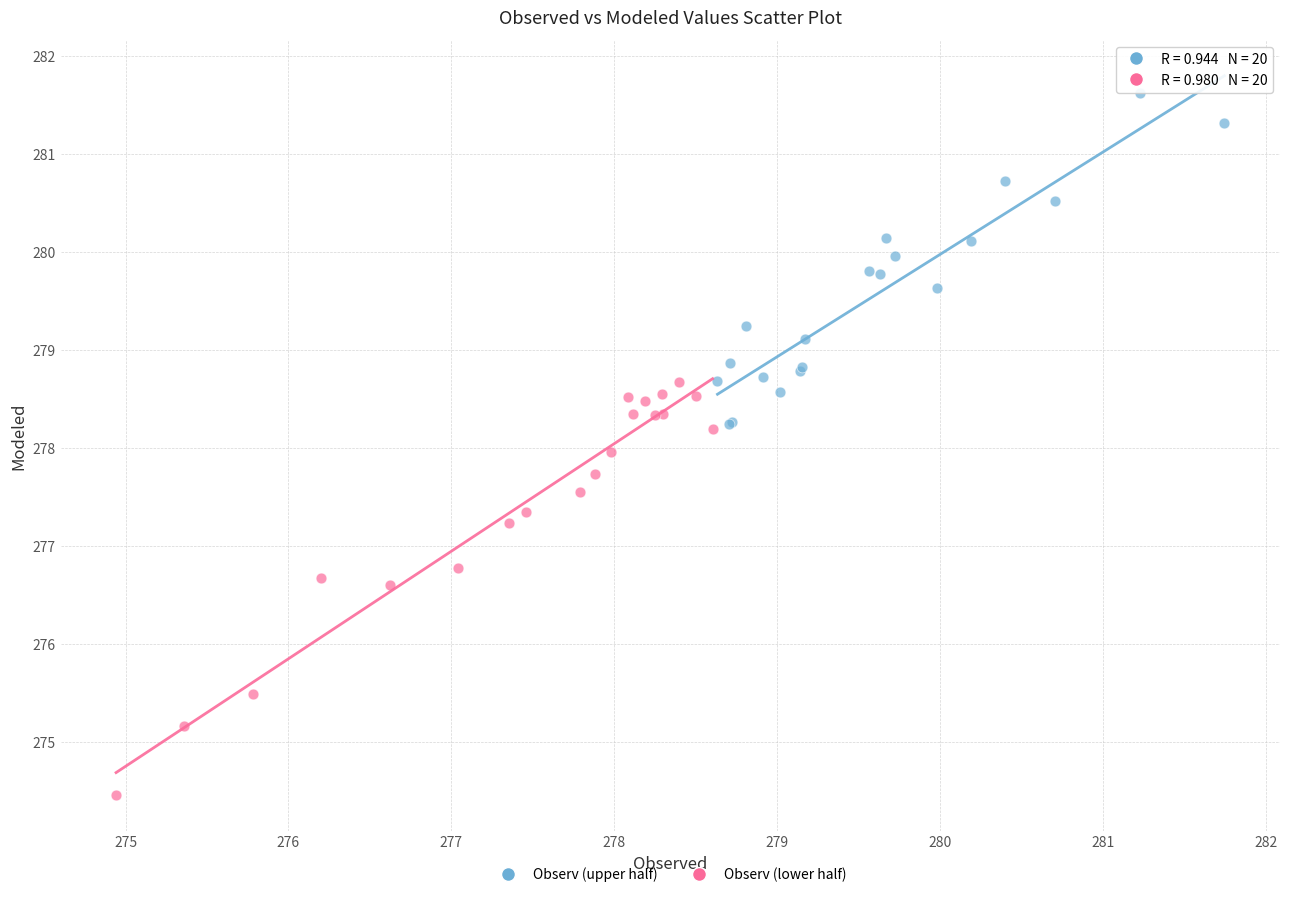

Which series reaches the maximum Y coordinate?

Observ (upper half)